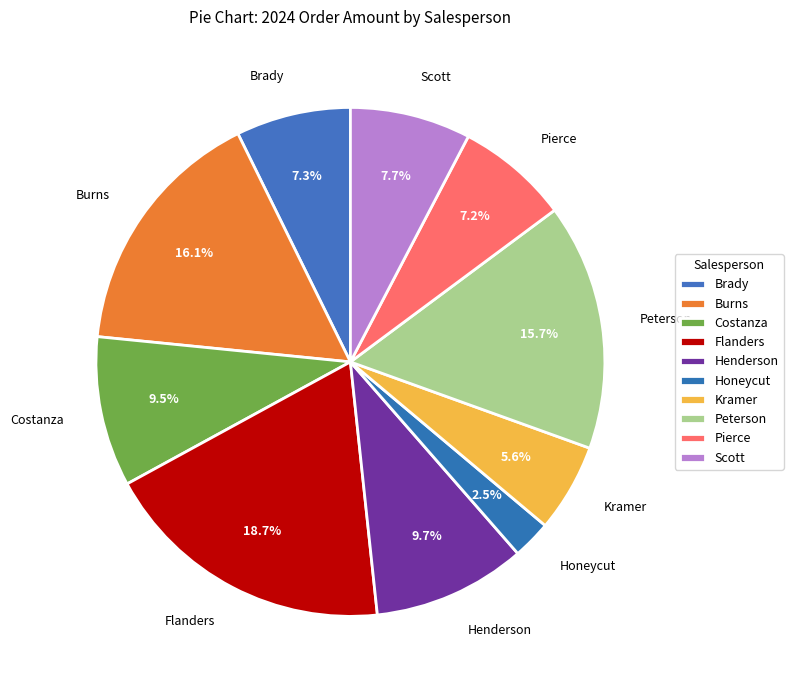

What is the ratio of the value at Flanders to the value at Brady?

2.6